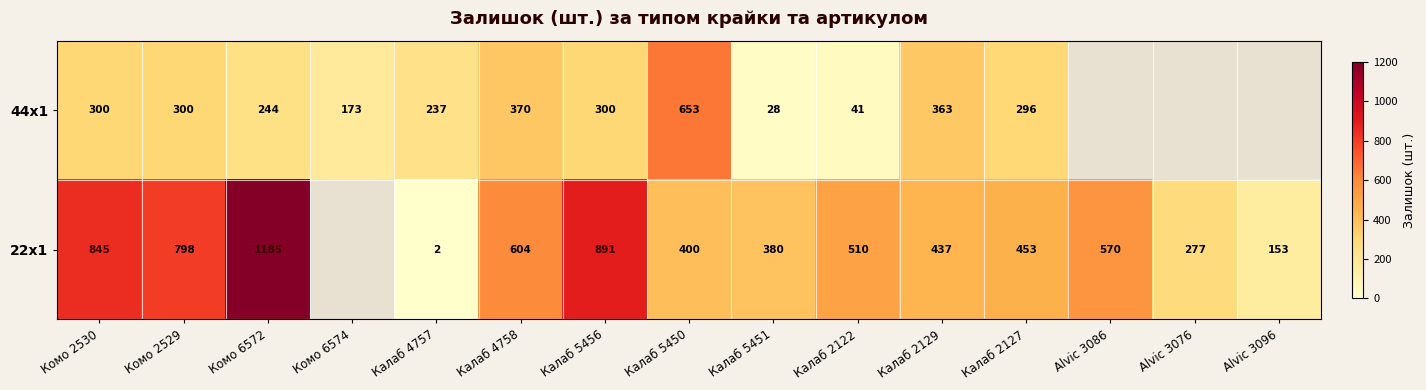

At which category does the chart reach its minimum across all series?

Калаб 4757